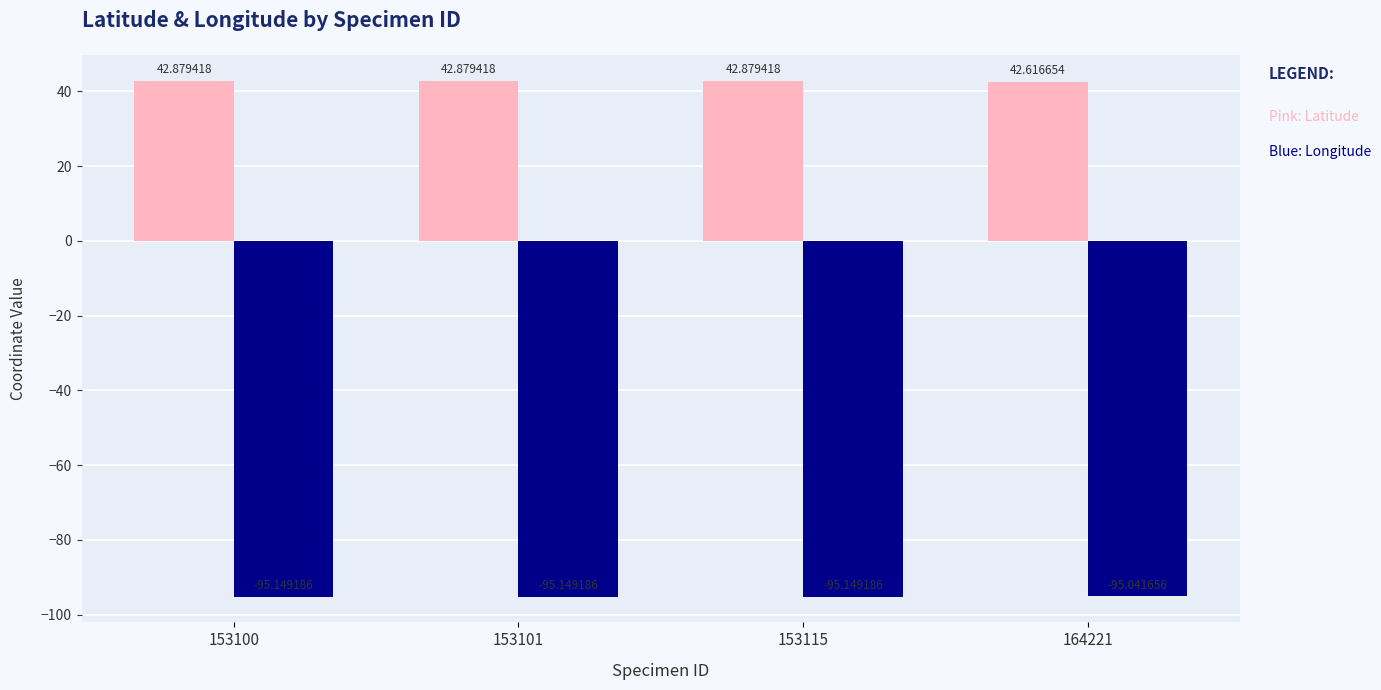

What is the total value across all series at 164221?

-52.4